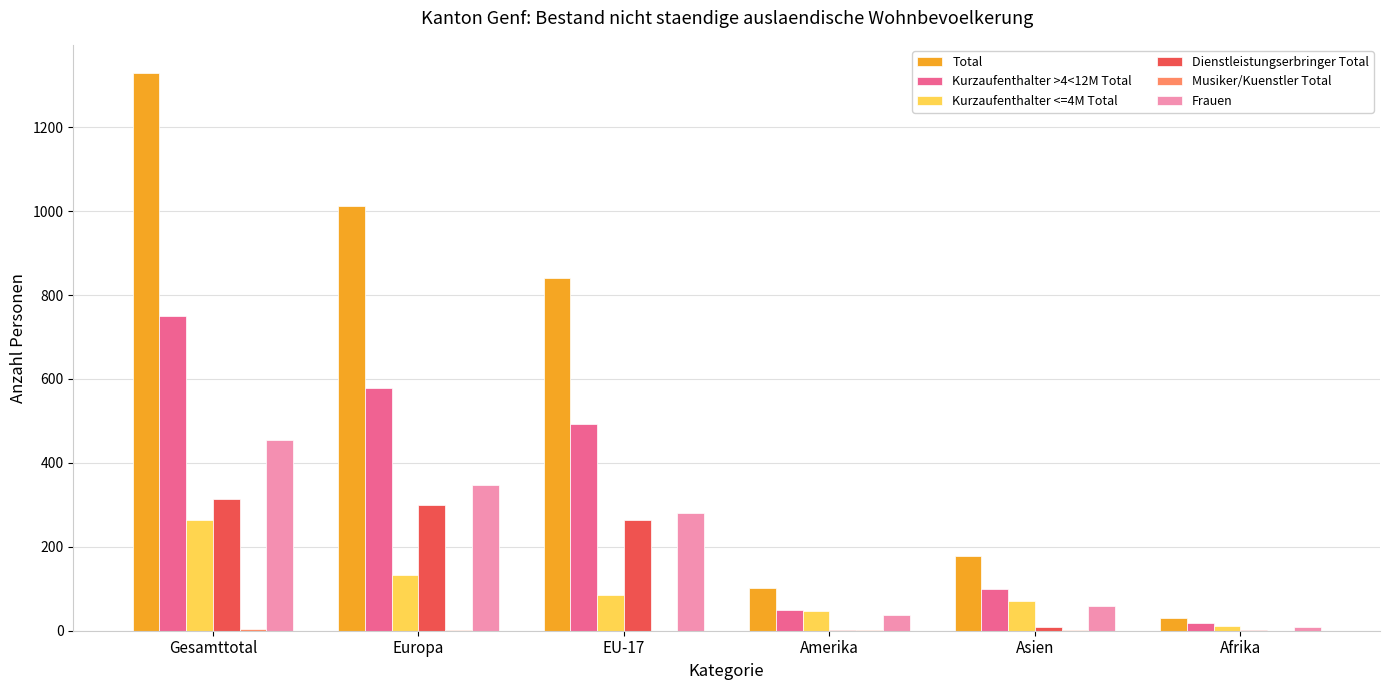

At which category is the sum across all series the highest?

Gesamttotal